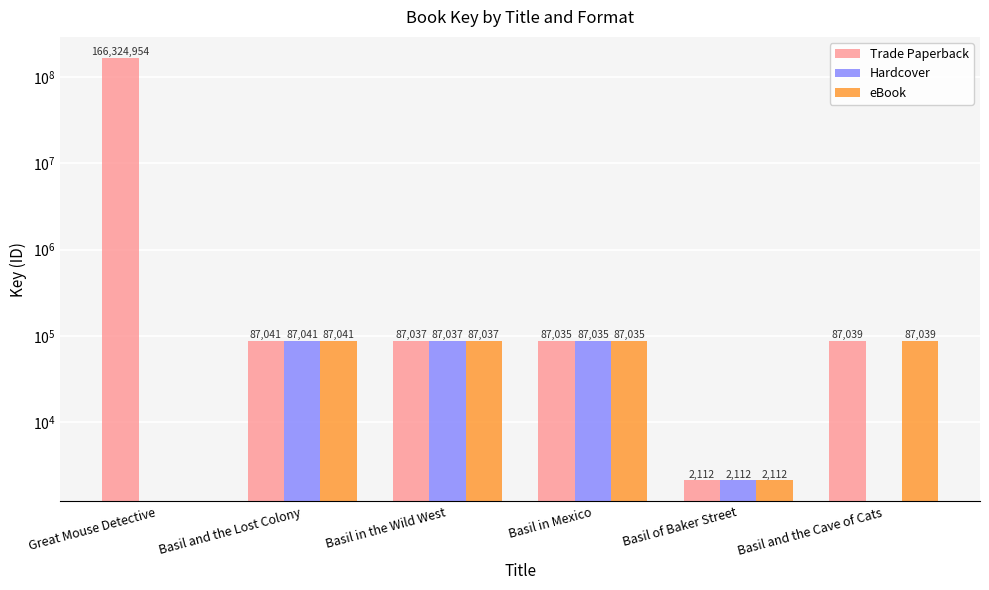

How many categories are shown in the chart?

6